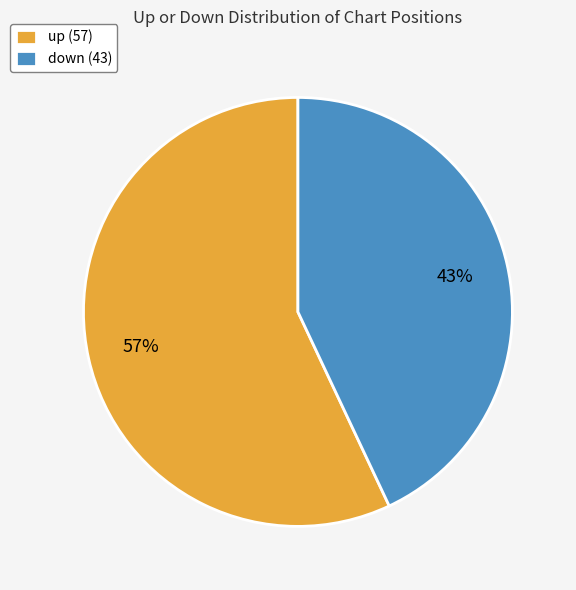

Is the sum of up (57) and down (43) greater than half?

Yes